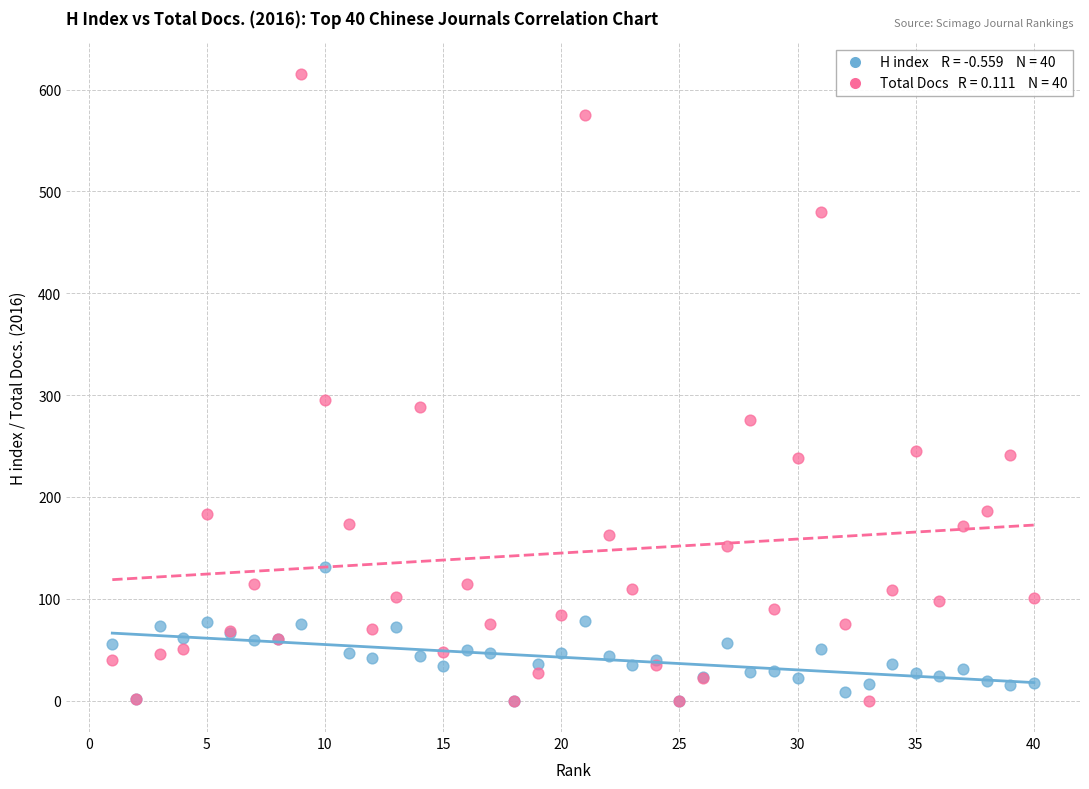

Across all series, what Y value is closest to 307?

295